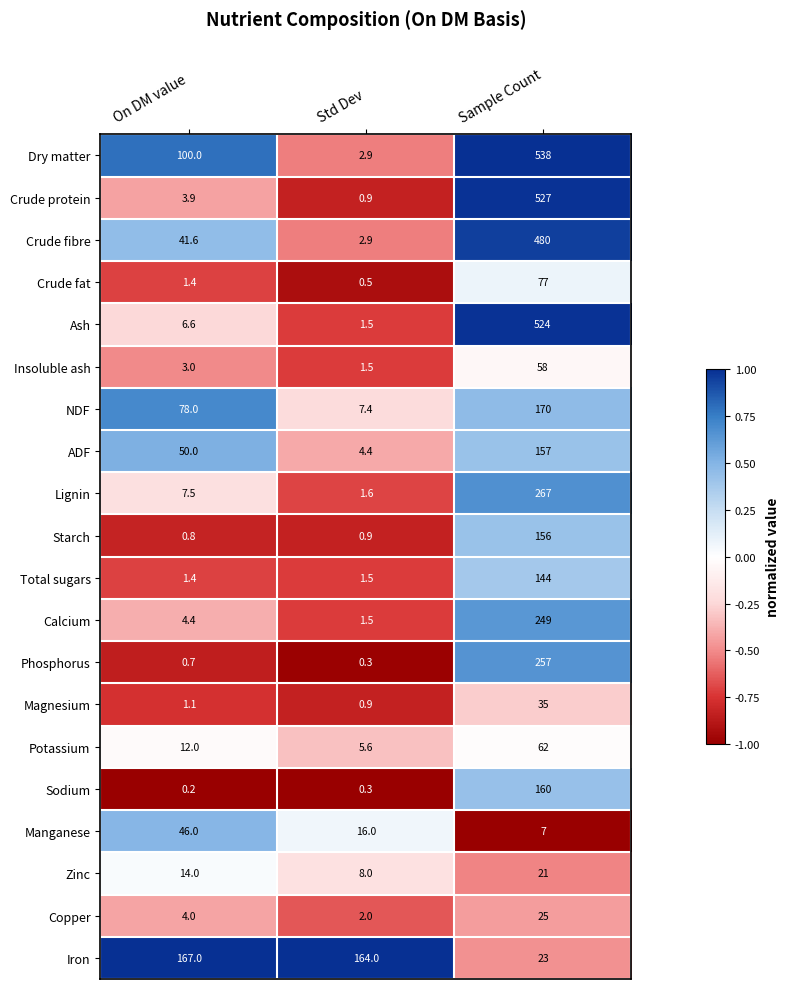

Which series has the largest total across all categories?

Dry matter